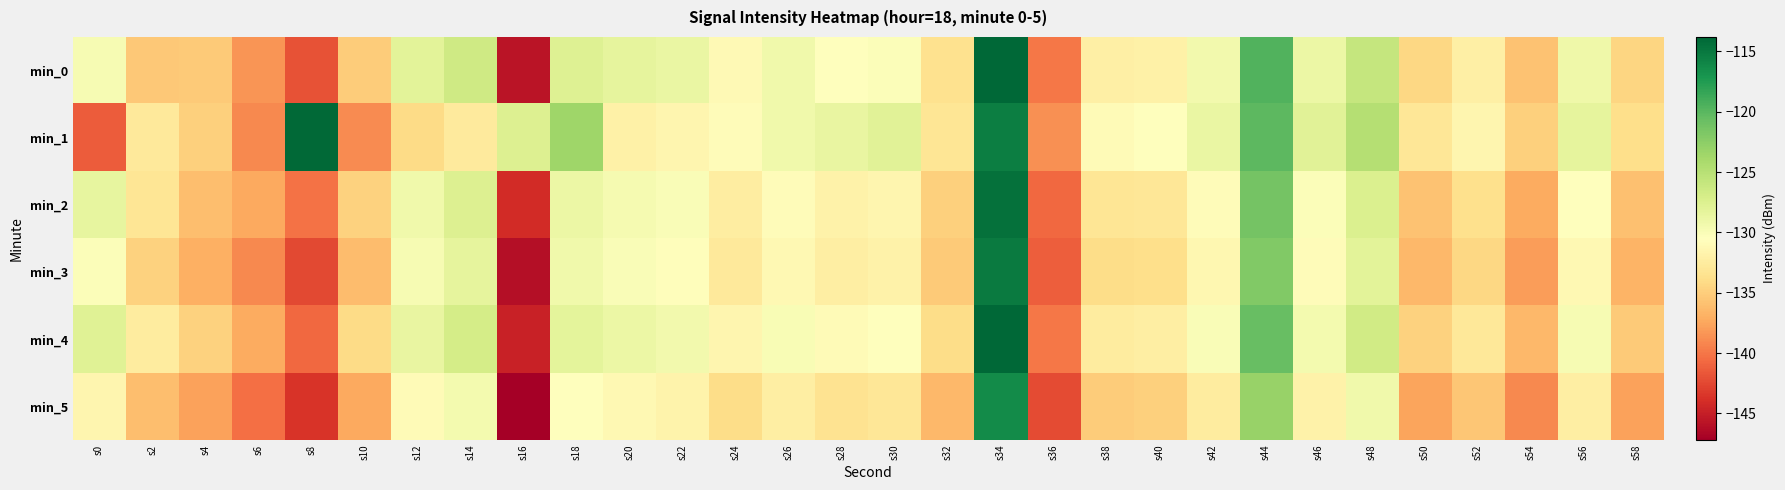

Which category has the highest value across all series?

s34